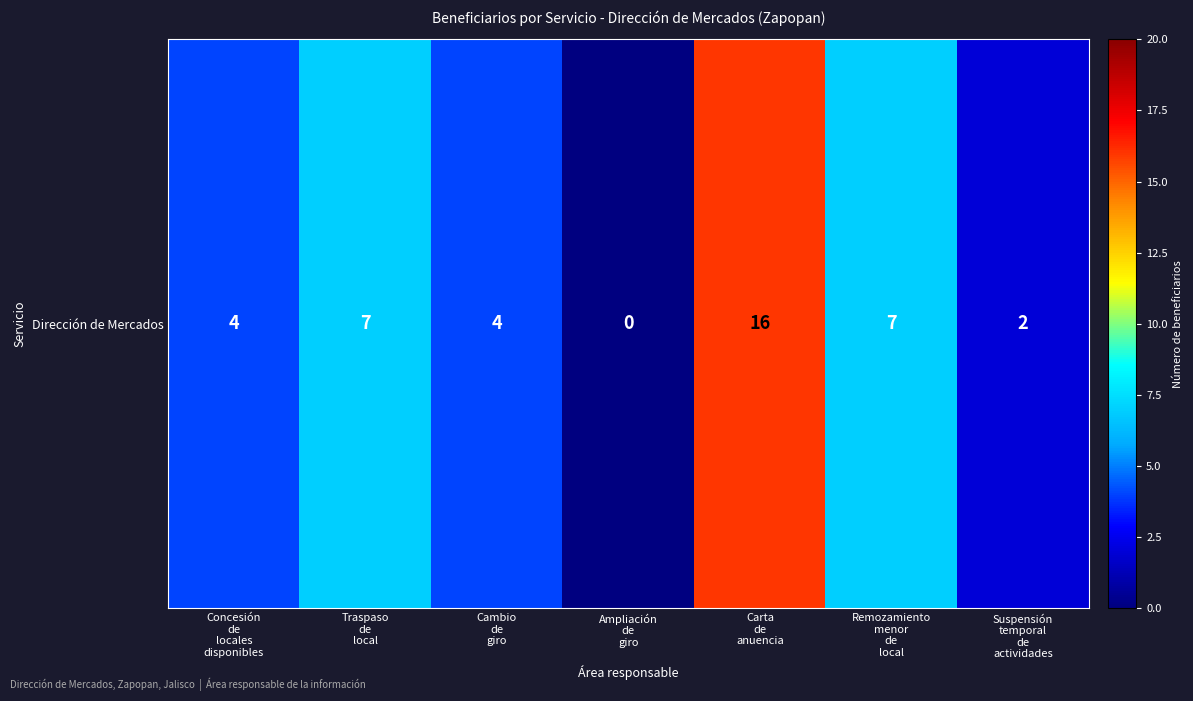

Reading left to right, transcribe all the data shown in this chart.

Concesión
de
locales
disponibles=4	Traspaso
de
local=7	Cambio
de
giro=4	Ampliación
de
giro=0	Carta
de
anuencia=16	Remozamiento
menor
de
local=7	Suspensión
temporal
de
actividades=2